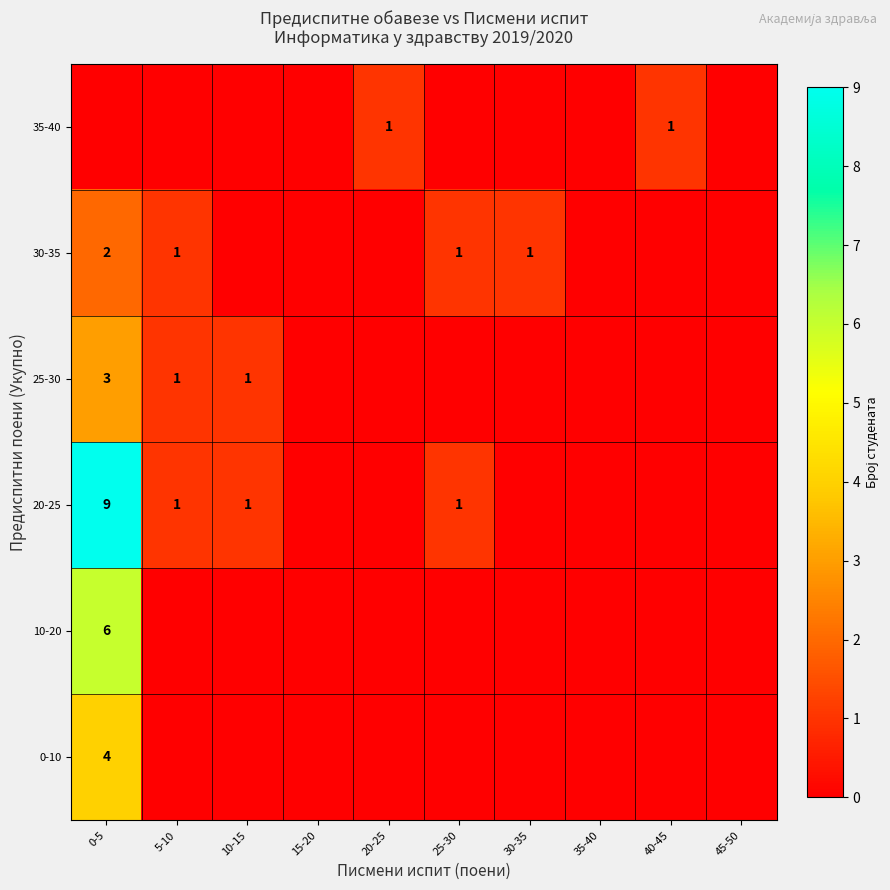

Is it true that 25-30 equals 3 at 0-5?

True